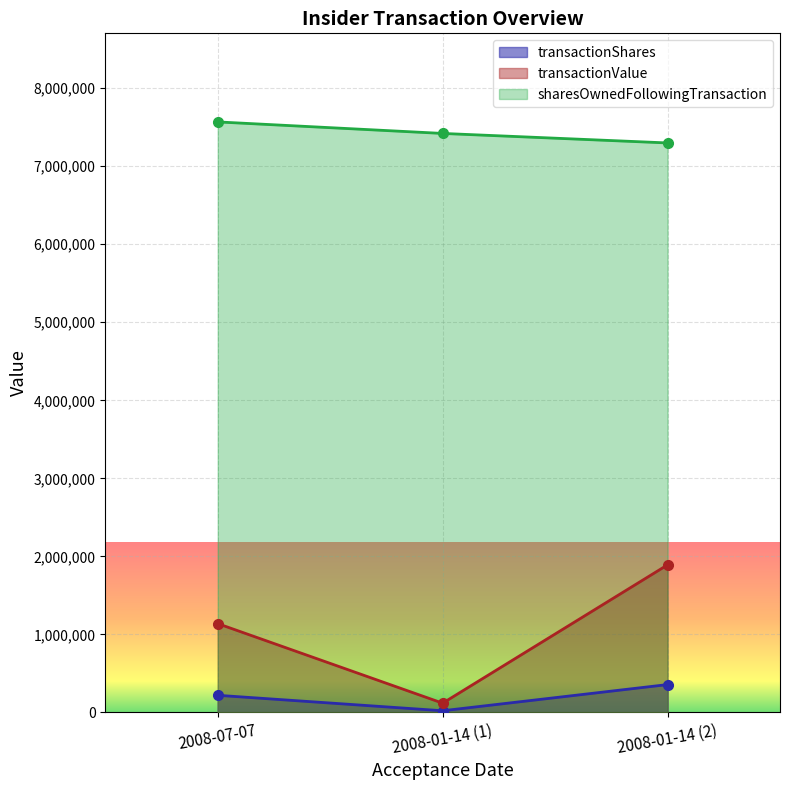

The value of transactionShares at 2008-07-07 is 220000. True or false?

True